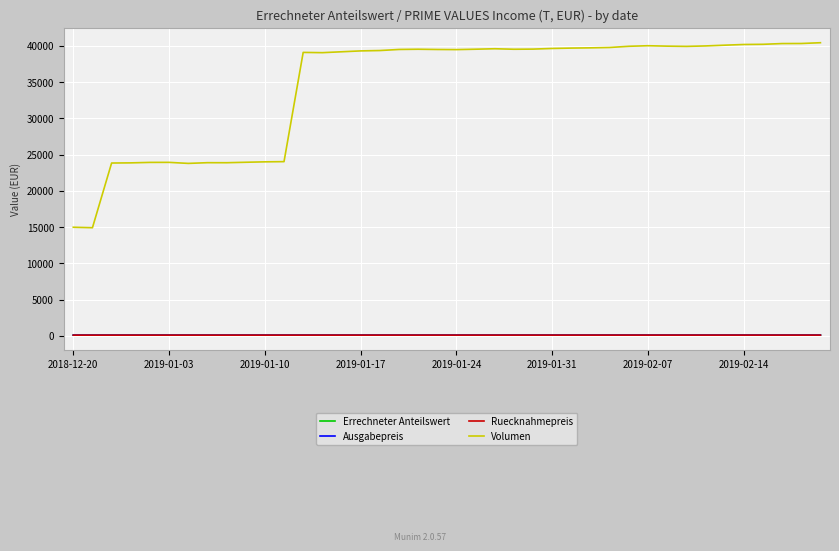

Which series has the largest total across all categories?

Volumen